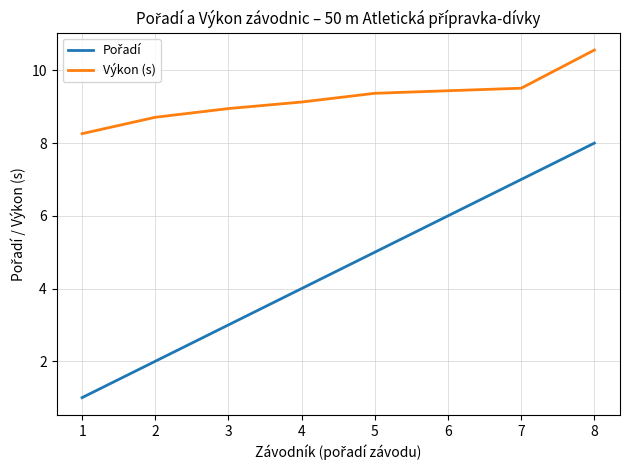

Is it true that Výkon (s) equals 2.5 at 1?

False